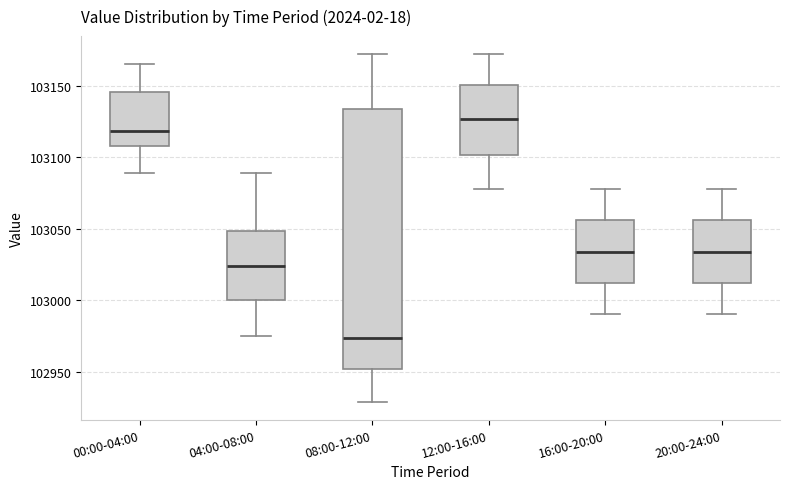

Reading left to right, read every box against the y-axis: the position of its median line, the range the box covers, and the ends of its whiskers. The values are not printed on the chart, so give them approximately, as read against the axis.

00:00-04:00: median 103120, box 103110 to 103145, whiskers 103090 to 103165
04:00-08:00: median 103025, box 103000 to 103050, whiskers 102975 to 103090
08:00-12:00: median 102975, box 102950 to 103135, whiskers 102930 to 103175
12:00-16:00: median 103125, box 103100 to 103150, whiskers 103080 to 103175
16:00-20:00: median 103035, box 103010 to 103055, whiskers 102990 to 103080
20:00-24:00: median 103035, box 103010 to 103055, whiskers 102990 to 103080